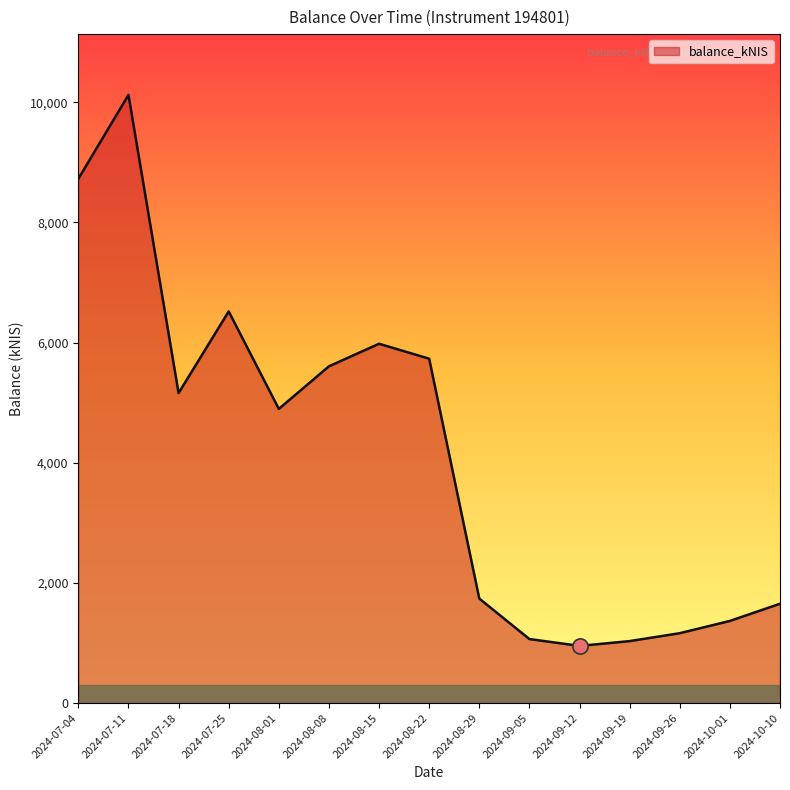

What is the change in value from 2024-07-25 to 2024-08-01?

-1622.5